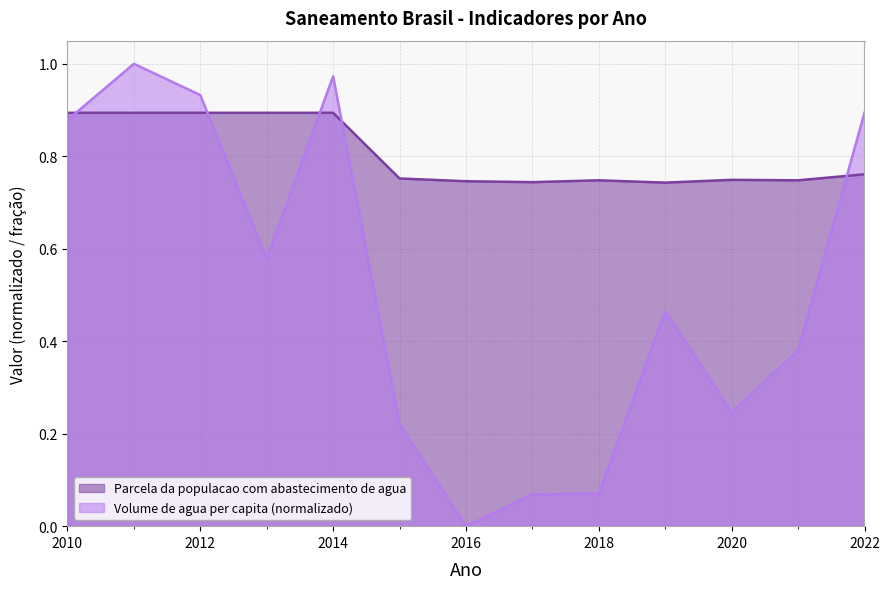

What is the total value across all series at 2017?

0.8